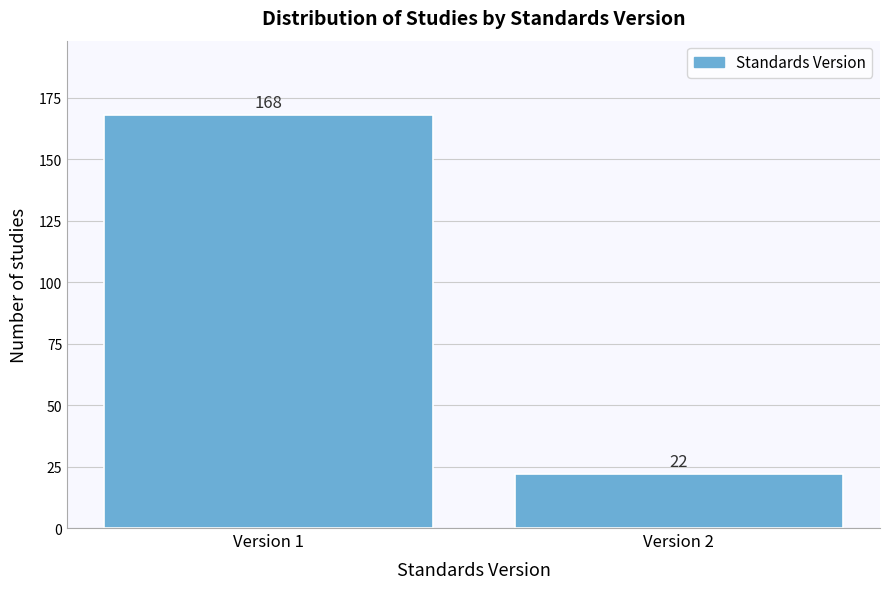

Reading right to left, list all the values displayed in this chart.

Version 2=22	Version 1=168